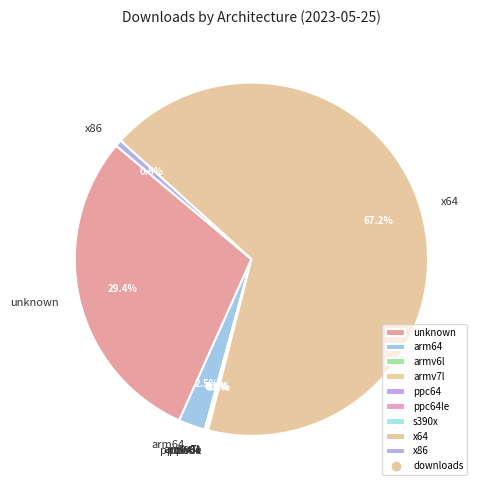

To the nearest percent, what is the difference between the largest and smallest slice percentages?

67%